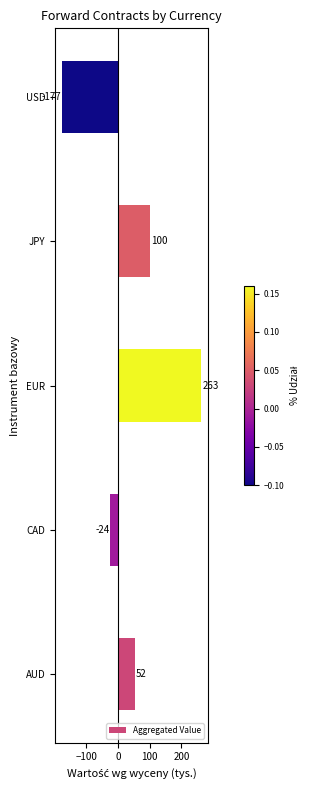

The chart shows a value of 52 at AUD. True or false?

True